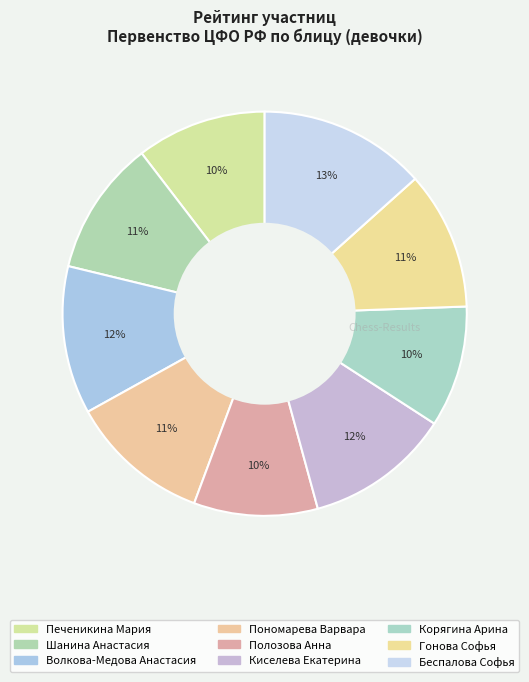

How many slices are in this pie chart?

9